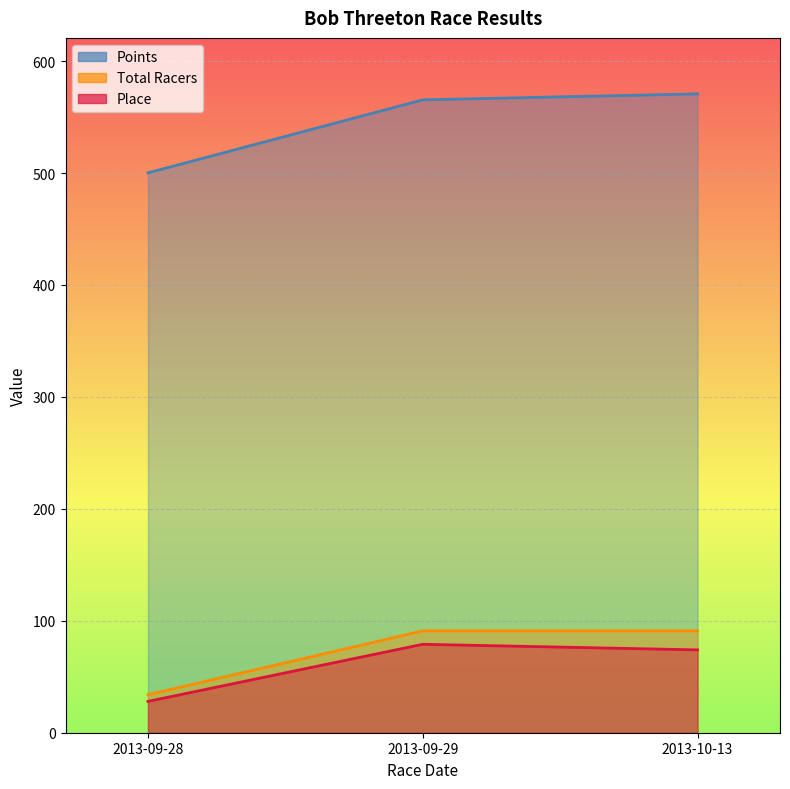

What is the difference between the maximum and minimum values in the Points series?

70.6